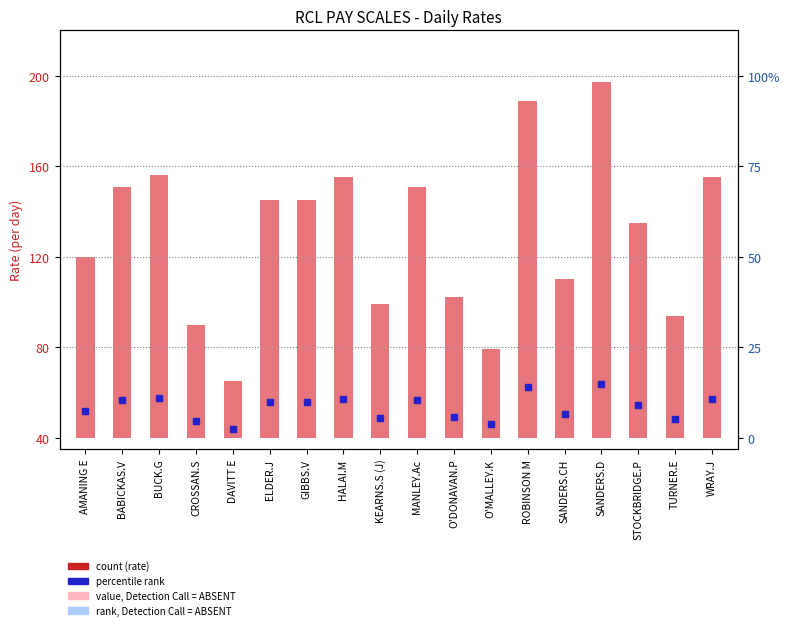

True or false: the data shows 50 at CROSSAN.S.

True